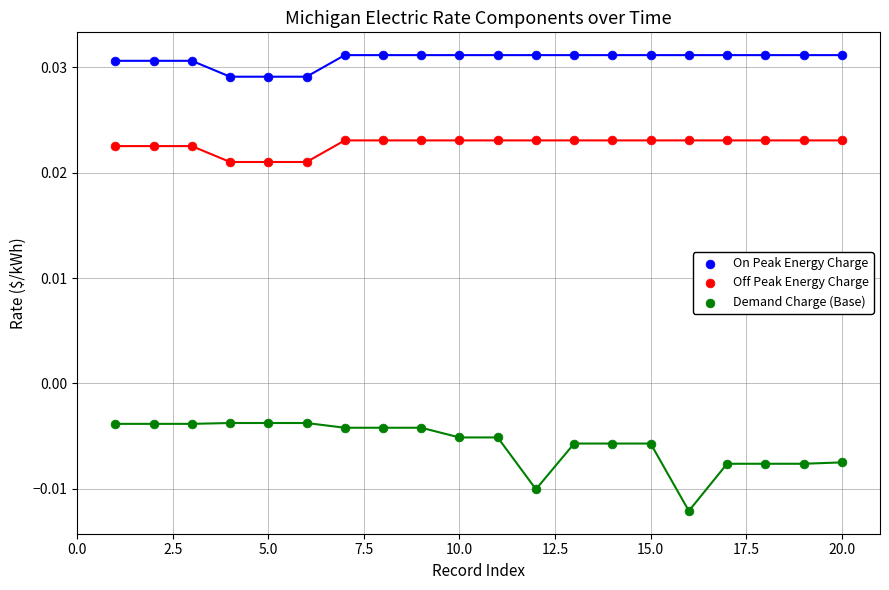

Which series reaches the minimum Y coordinate?

Demand Charge (Base)